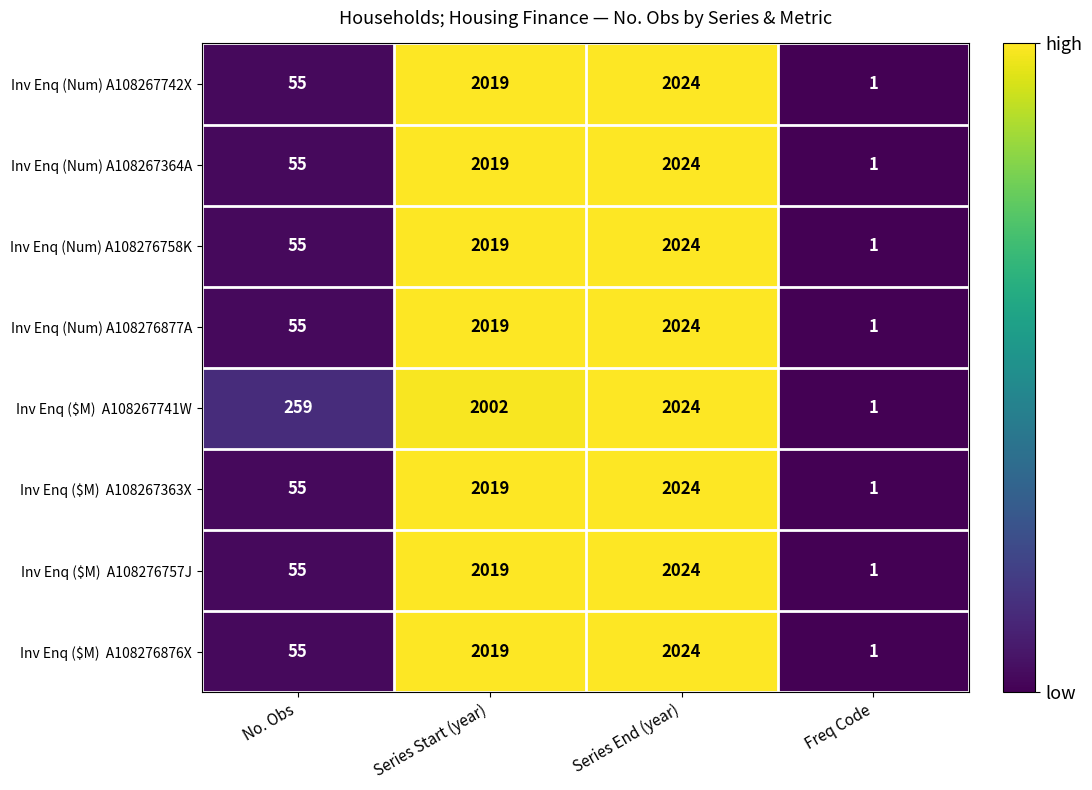

At which label is Inv Enq (Num) A108276758K closest to 1012?

No. Obs